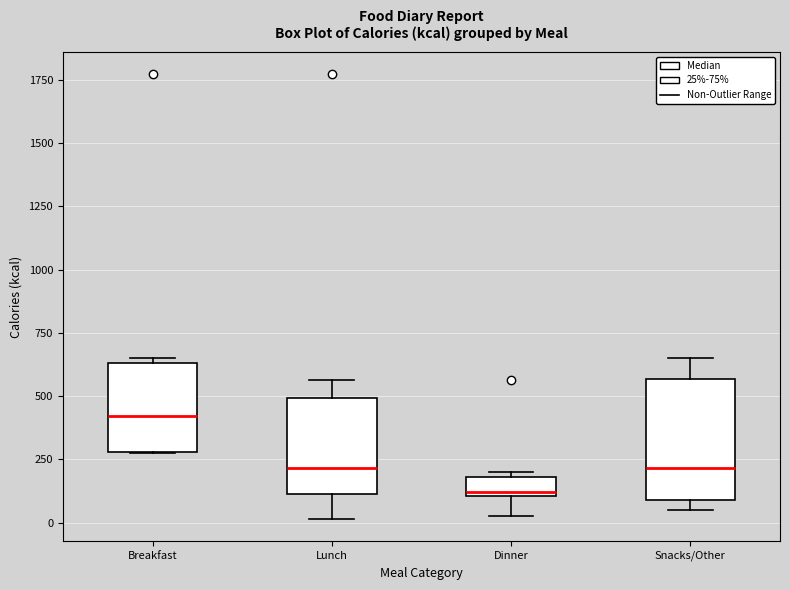

Reading left to right, transcribe this box plot: for each box, give where its median line is, the range the box spans, and where its two whiskers end, as read against the y-axis. The values are not printed on the chart, so give them approximately, as read against the axis.

Breakfast: median 400, box 300 to 650, whiskers 300 to 650 (just above the box's upper edge)
Lunch: median 200, box 100 to 500, whiskers 0 to 550
Dinner: median 100, box 100 to 200, whiskers 50 to 200 (just above the box's upper edge)
Snacks/Other: median 200, box 100 to 550, whiskers 50 to 650